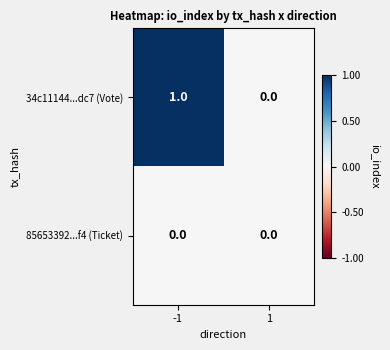

Which series has the largest total across all categories?

34c11144...dc7 (Vote)